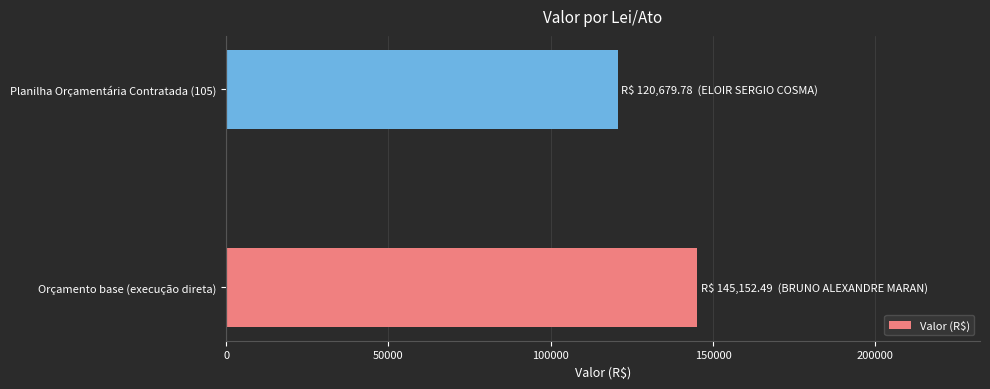

Where is the data nearest to the value 132916?

Planilha Orçamentária Contratada (105)